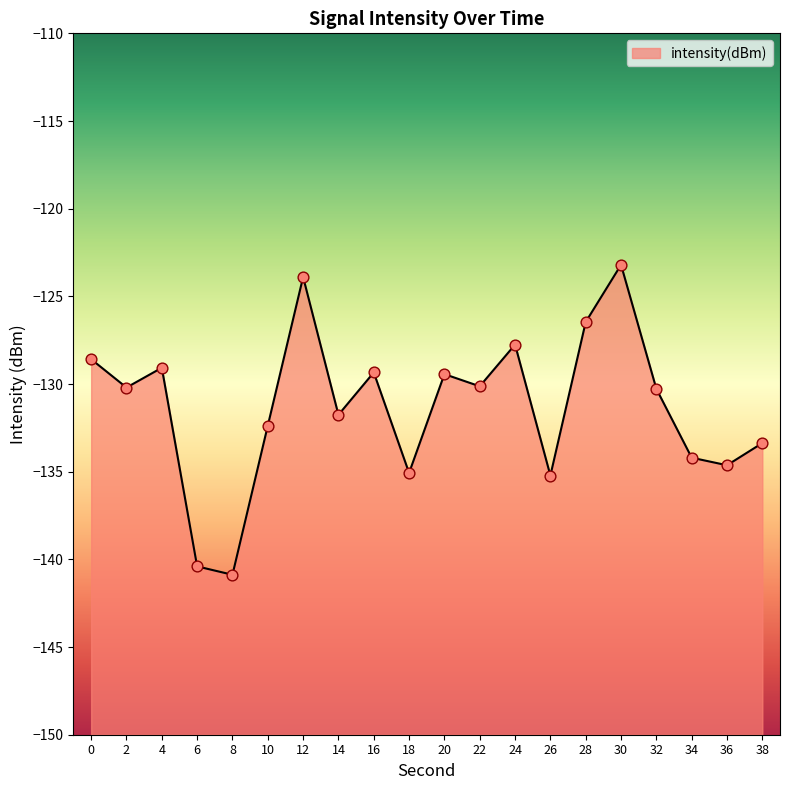

Which has a higher value, 14 or 30?

30